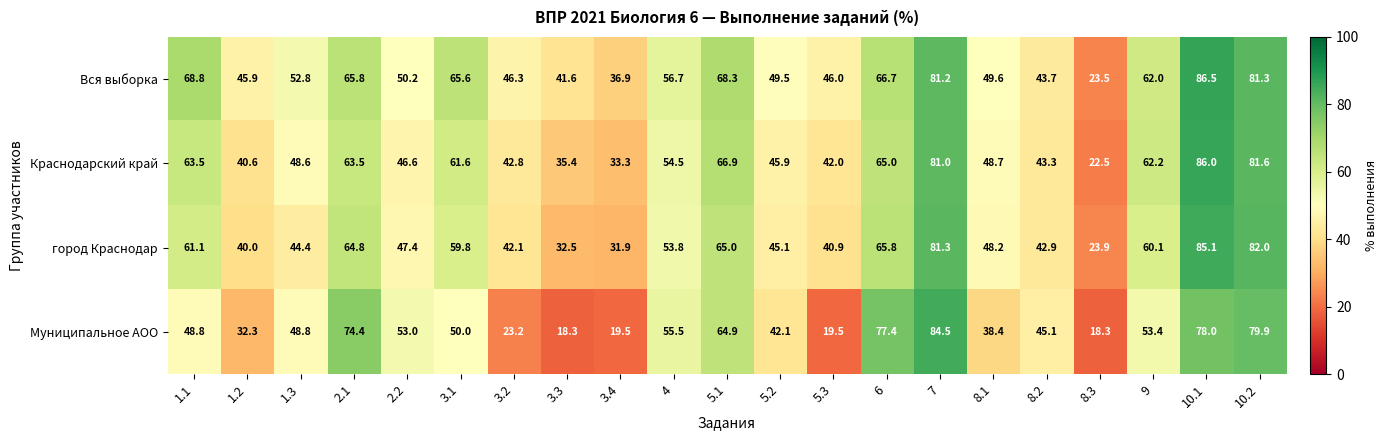

The Вся выборка series shows 68.8 at 1.1. True or false?

True